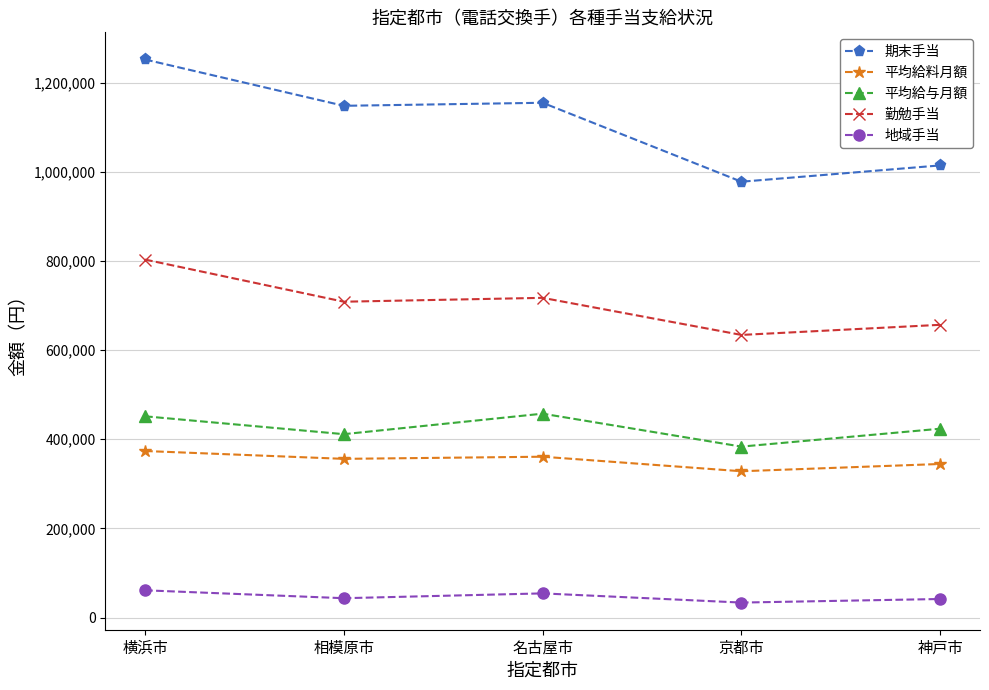

At which category does 勤勉手当 reach its first local peak?

名古屋市